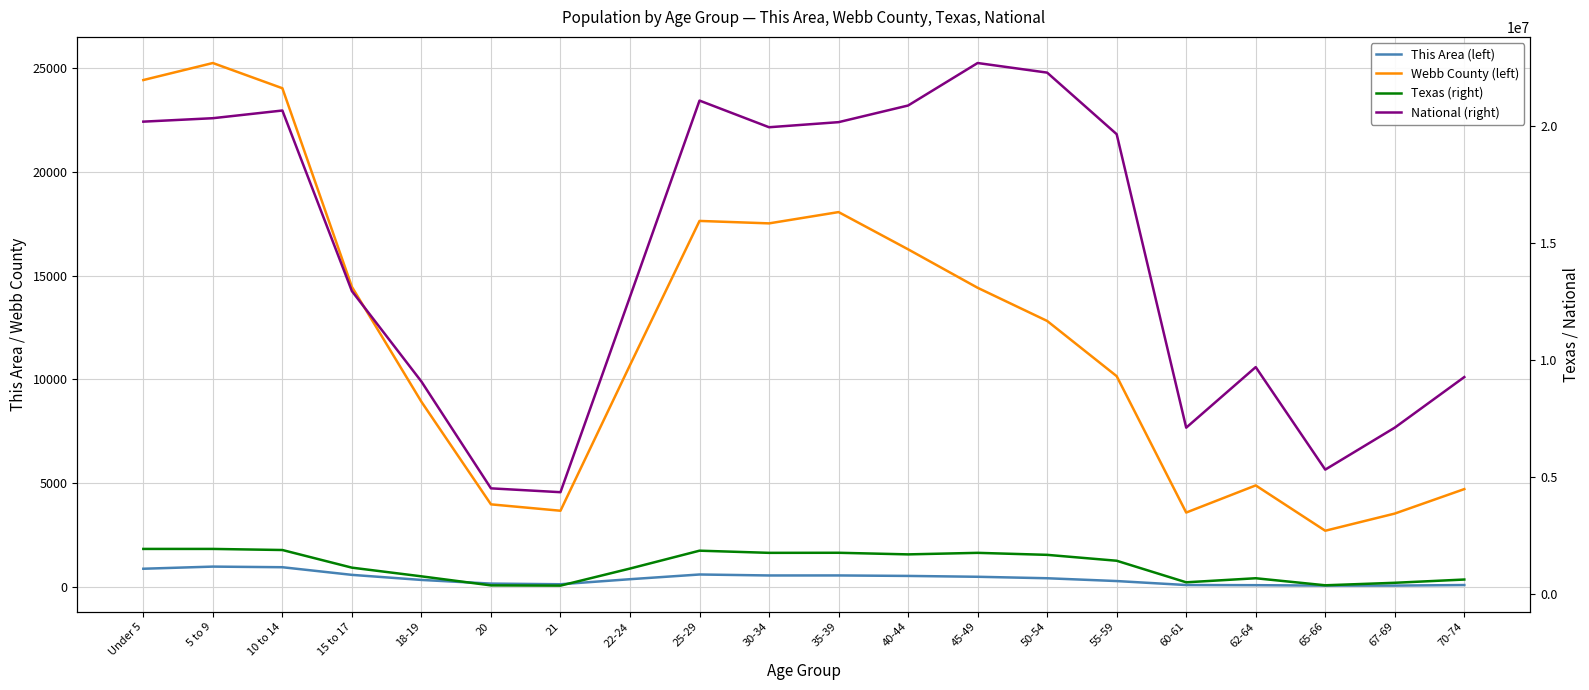

True or false: National (right) has more than 0 interior local peaks.

True